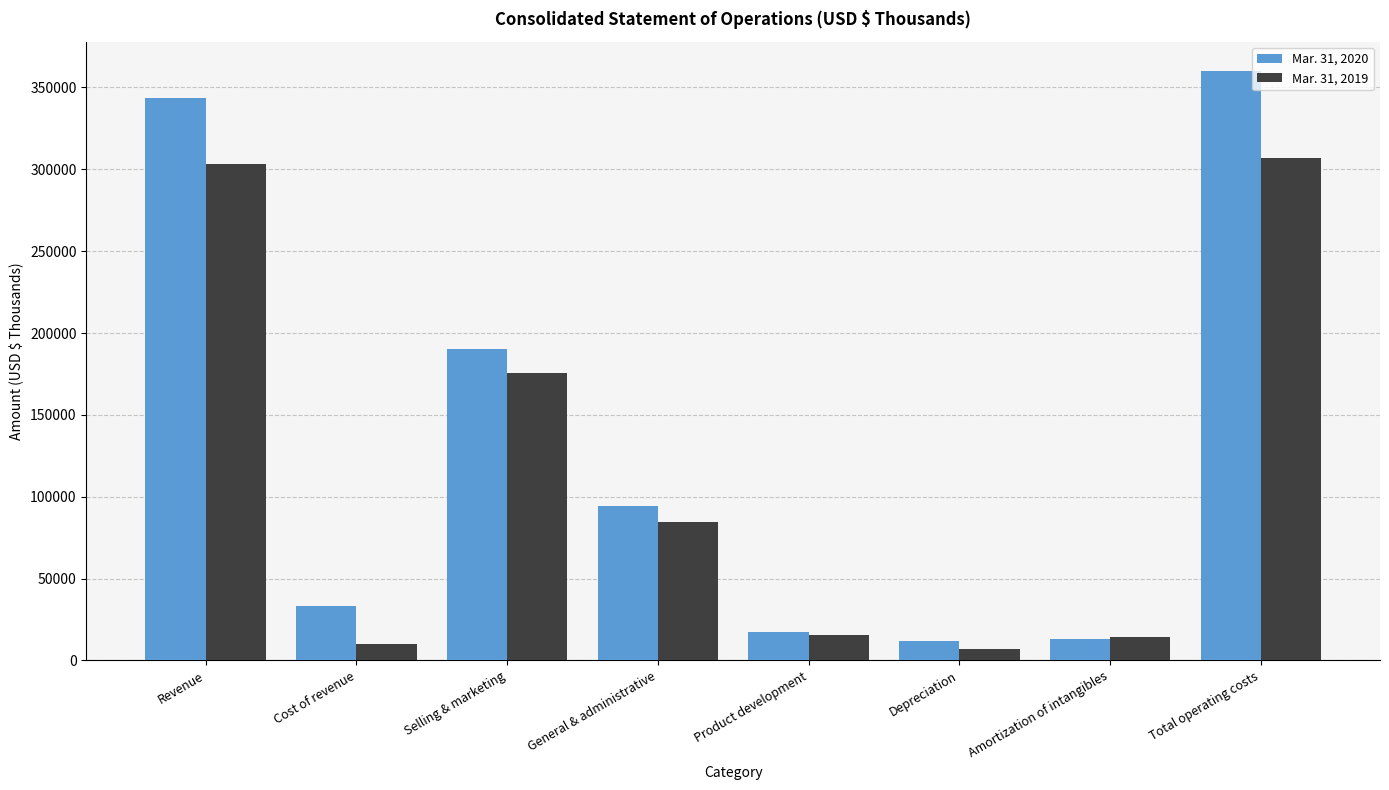

What is the sum of all Mar. 31, 2020 values?

1063542